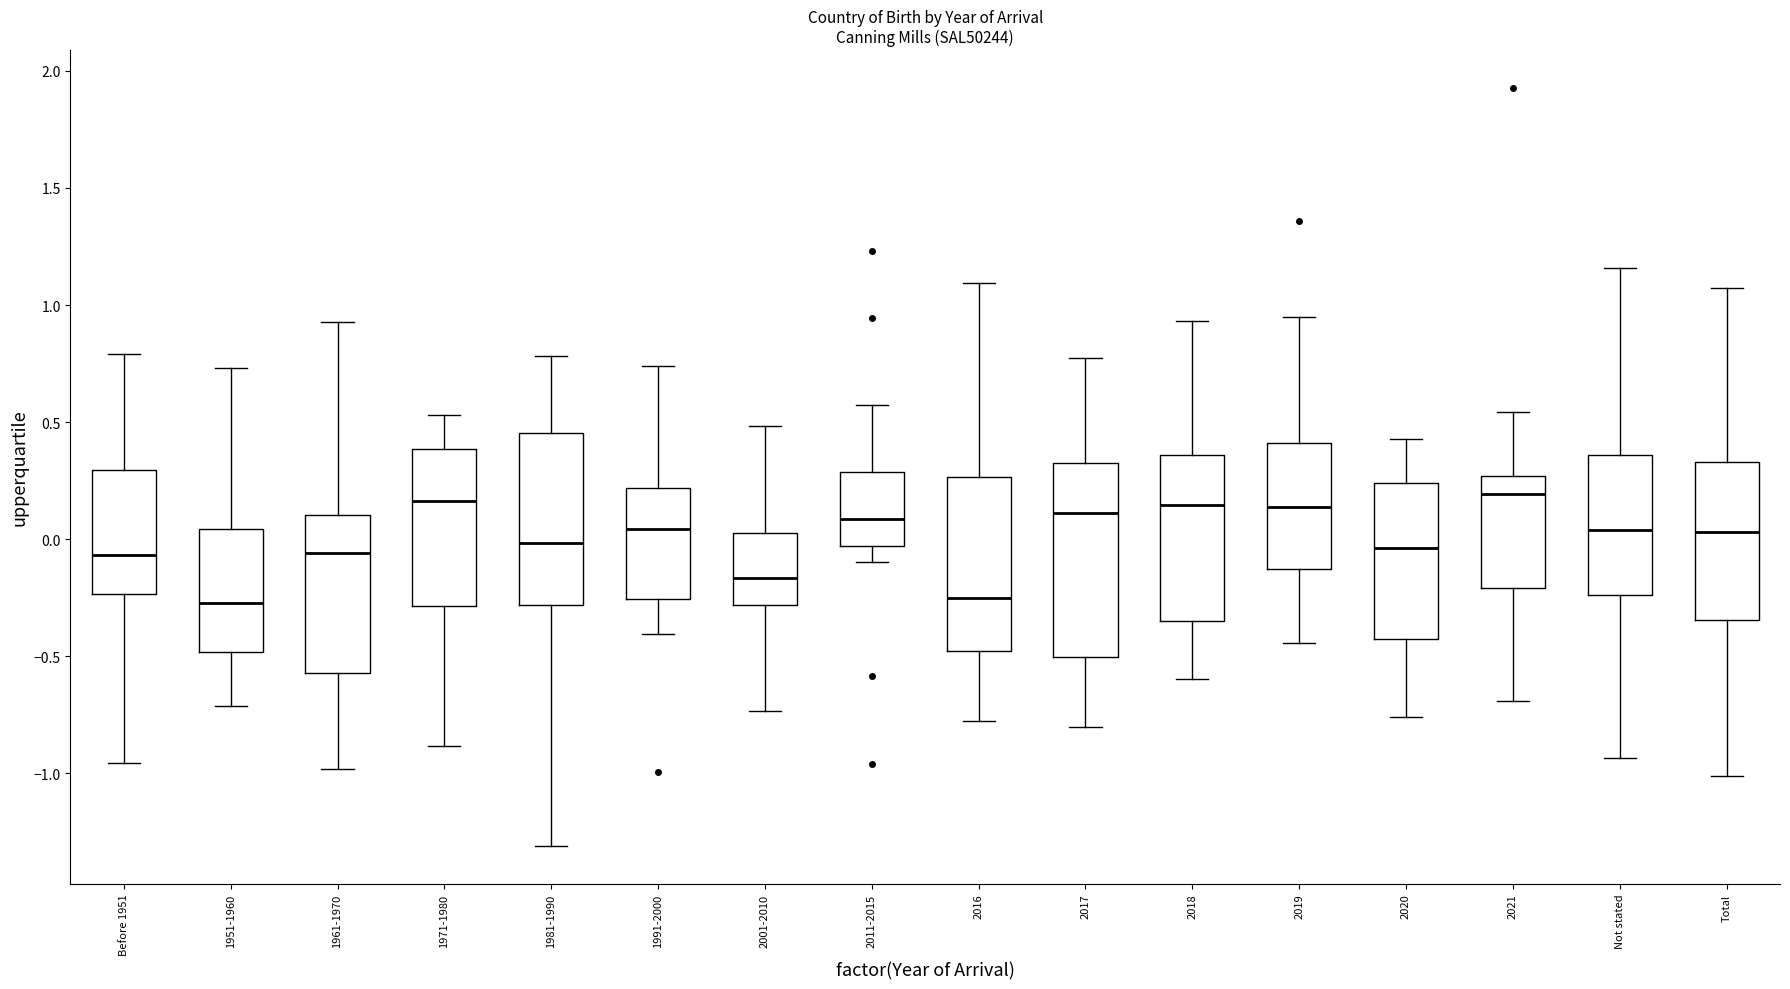

Reading left to right, read every box against the y-axis: the position of its median line, the range the box covers, and the ends of its whiskers. The values are not printed on the chart, so give them approximately, as read against the axis.

Before 1951: median -0.05, box -0.25 to 0.30, whiskers -0.95 to 0.80
1951-1960: median -0.25, box -0.50 to 0.05, whiskers -0.70 to 0.75
1961-1970: median -0.05, box -0.55 to 0.10, whiskers -1.00 to 0.95
1971-1980: median 0.15, box -0.30 to 0.40, whiskers -0.90 to 0.55
1981-1990: median 0.00, box -0.30 to 0.45, whiskers -1.30 to 0.80
1991-2000: median 0.05, box -0.25 to 0.20, whiskers -0.40 to 0.75
2001-2010: median -0.15, box -0.30 to 0.05, whiskers -0.75 to 0.50
2011-2015: median 0.10, box -0.05 to 0.30, whiskers -0.10 to 0.55
2016: median -0.25, box -0.50 to 0.25, whiskers -0.80 to 1.10
2017: median 0.10, box -0.50 to 0.35, whiskers -0.80 to 0.75
2018: median 0.15, box -0.35 to 0.35, whiskers -0.60 to 0.95
2019: median 0.15, box -0.15 to 0.40, whiskers -0.45 to 0.95
2020: median -0.05, box -0.45 to 0.25, whiskers -0.75 to 0.45
2021: median 0.20, box -0.20 to 0.25, whiskers -0.70 to 0.55
Not stated: median 0.05, box -0.25 to 0.35, whiskers -0.95 to 1.15
Total: median 0.05, box -0.35 to 0.35, whiskers -1.00 to 1.05